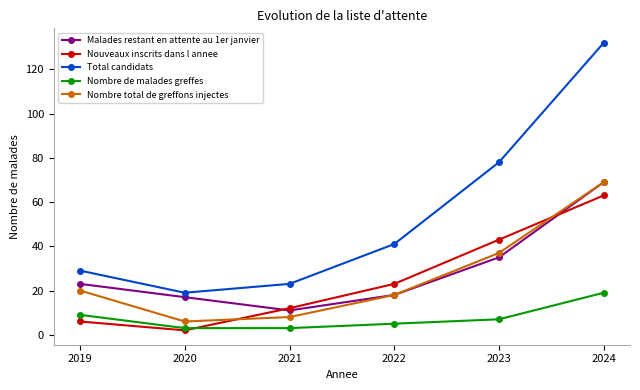

What are all the series names shown in the legend?

Malades restant en attente au 1er janvier, Nouveaux inscrits dans l annee, Total candidats, Nombre de malades greffes, Nombre total de greffons injectes